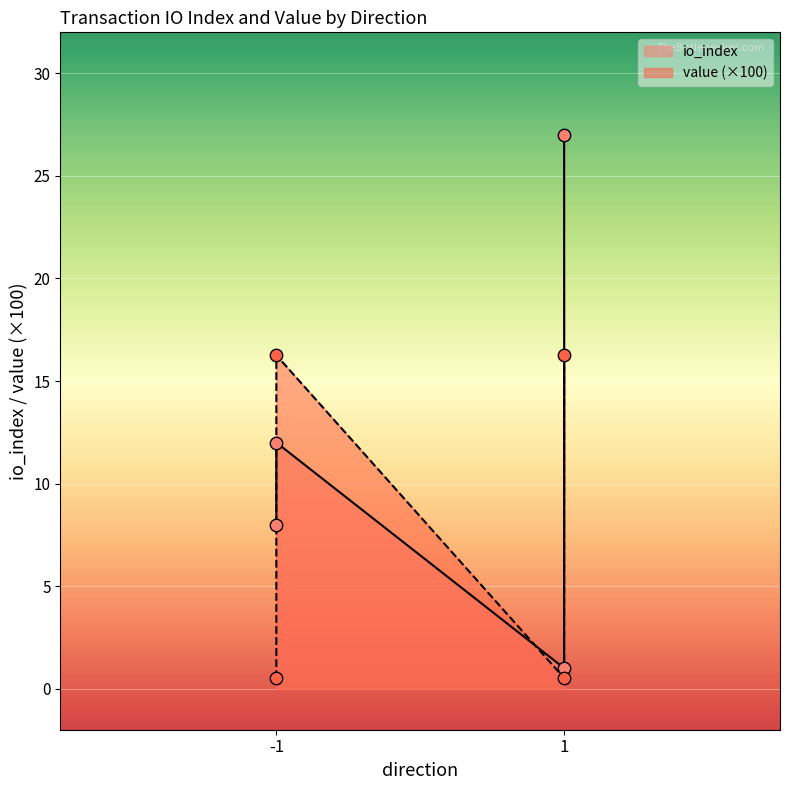

Which series has the largest total across all categories?

io_index